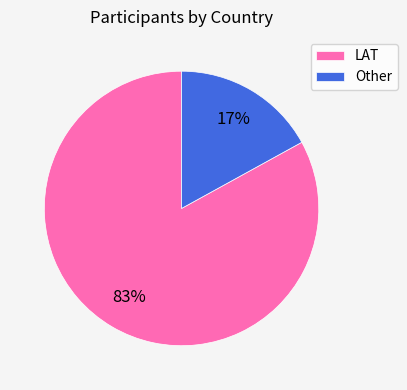

To the nearest percent, what percentage of the pie is LAT?

83%